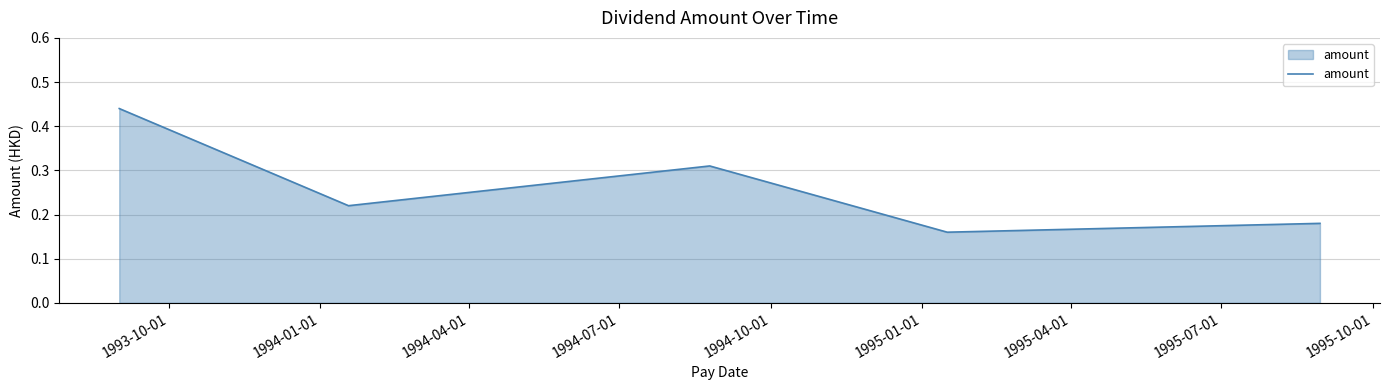

How many interior local valleys (lower than both neighbors) does the data have?

2